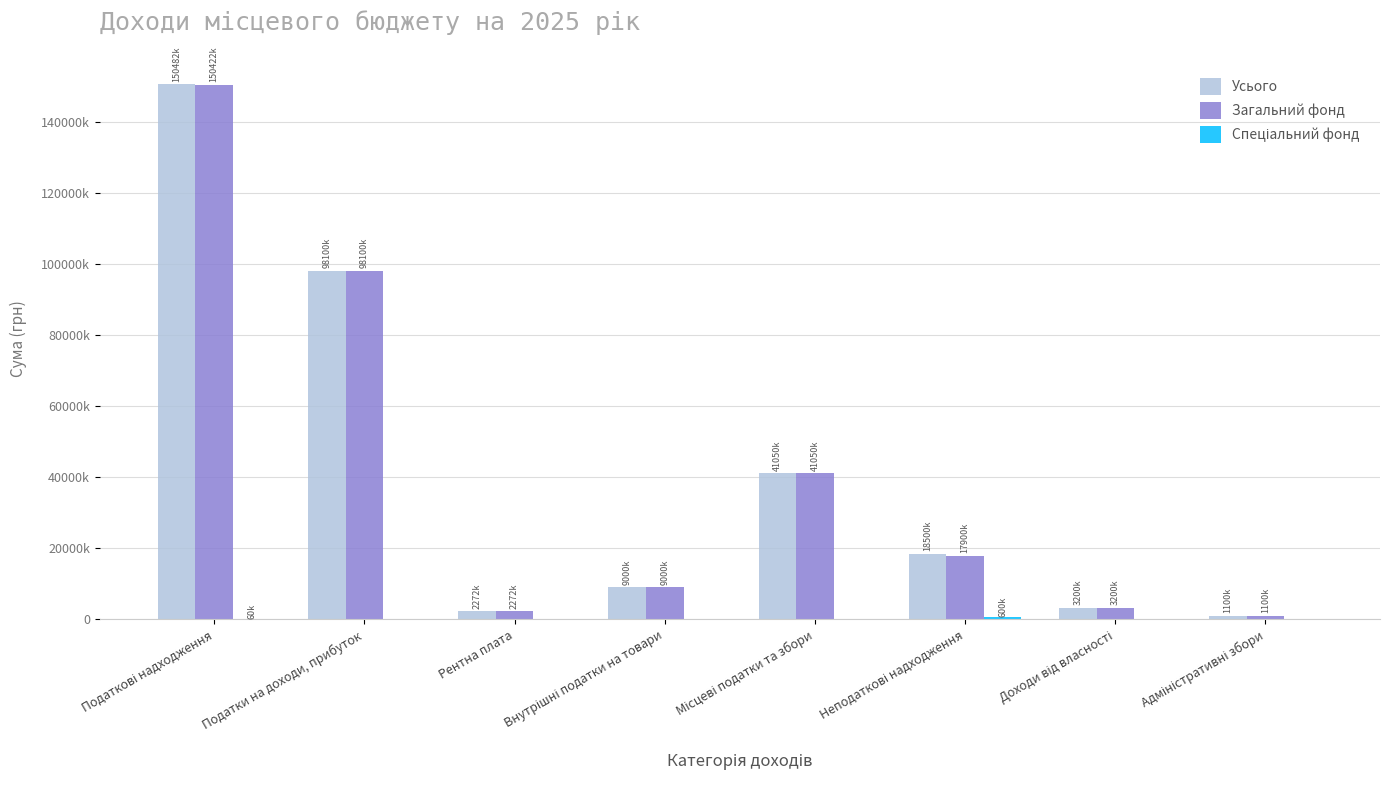

Between Внутрішні податки на товари and Доходи від власності, which series saw the biggest shift?

Усього